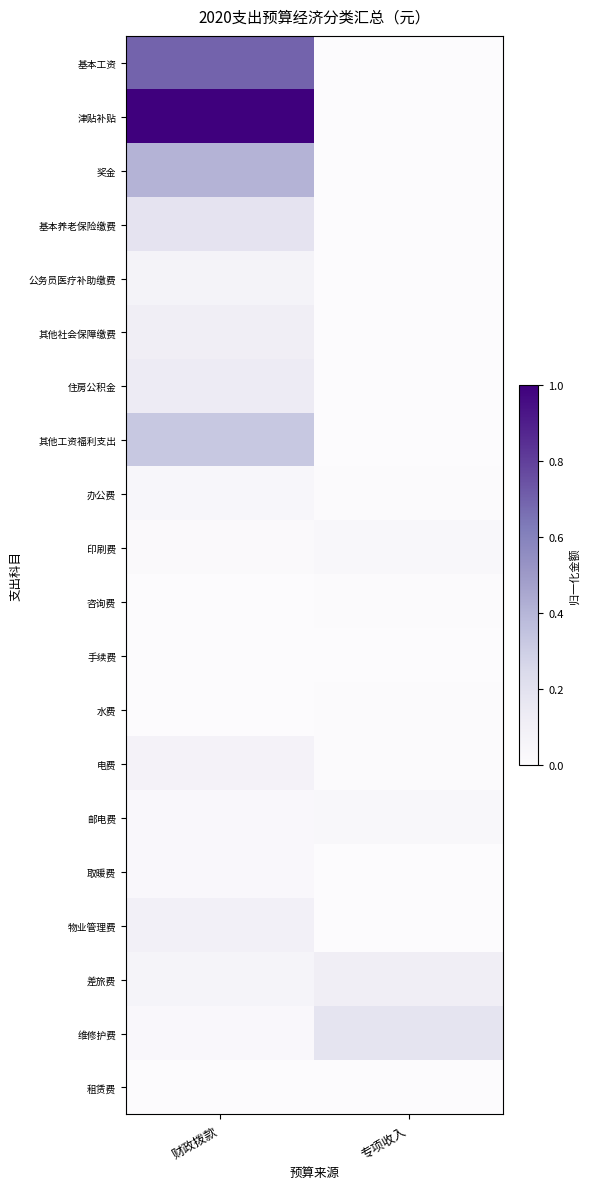

What is the spread (max minus min) of values at 专项收入?

0.2